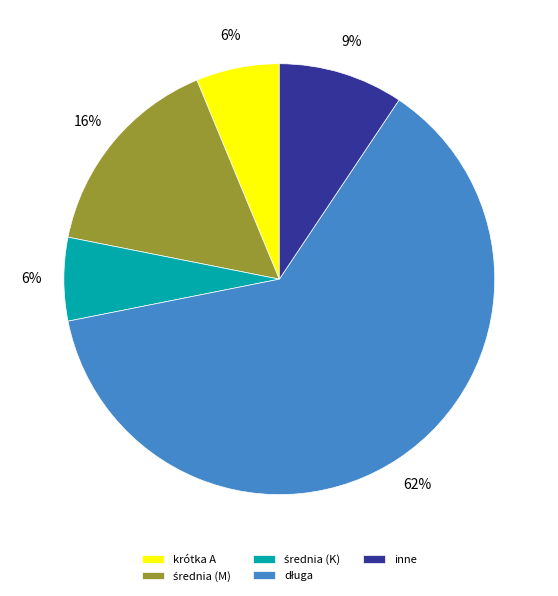

The krótka A slice represents 6% of the pie. True or false?

True